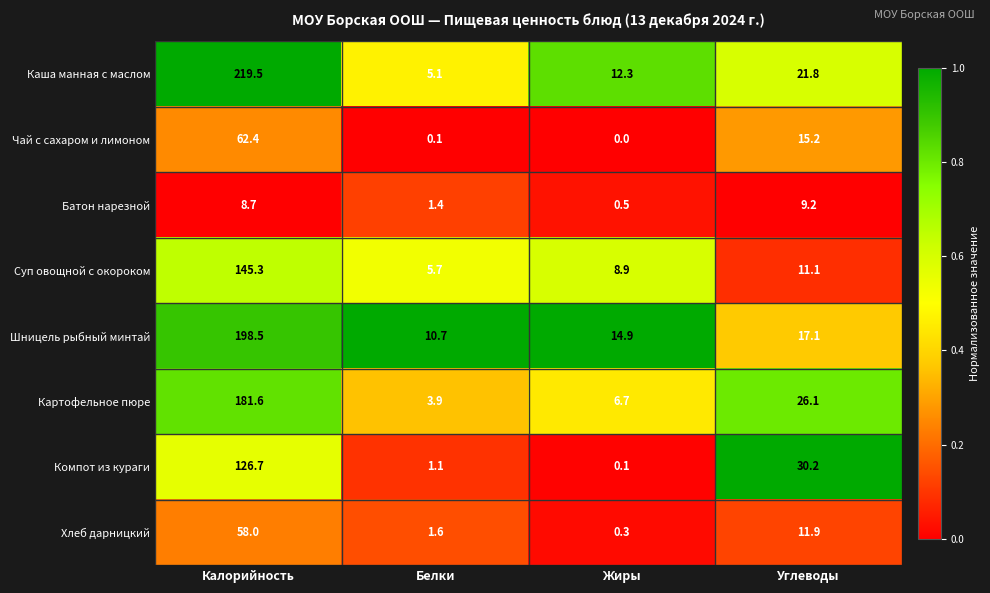

Where is Чай с сахаром и лимоном nearest to the value 31?

Углеводы